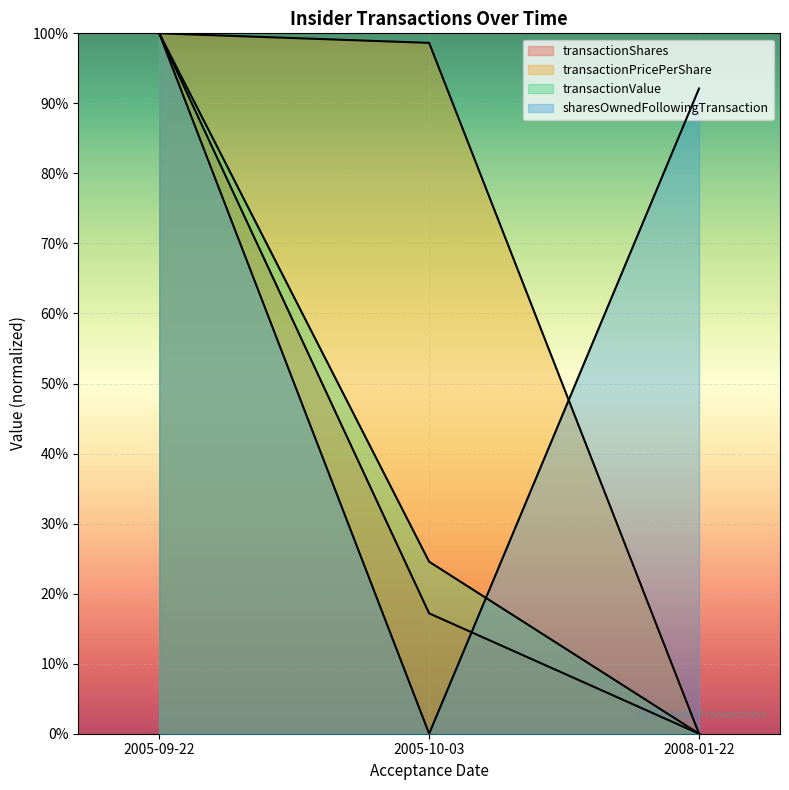

Is it true that transactionShares equals 34.5 at 2008-01-22?

False